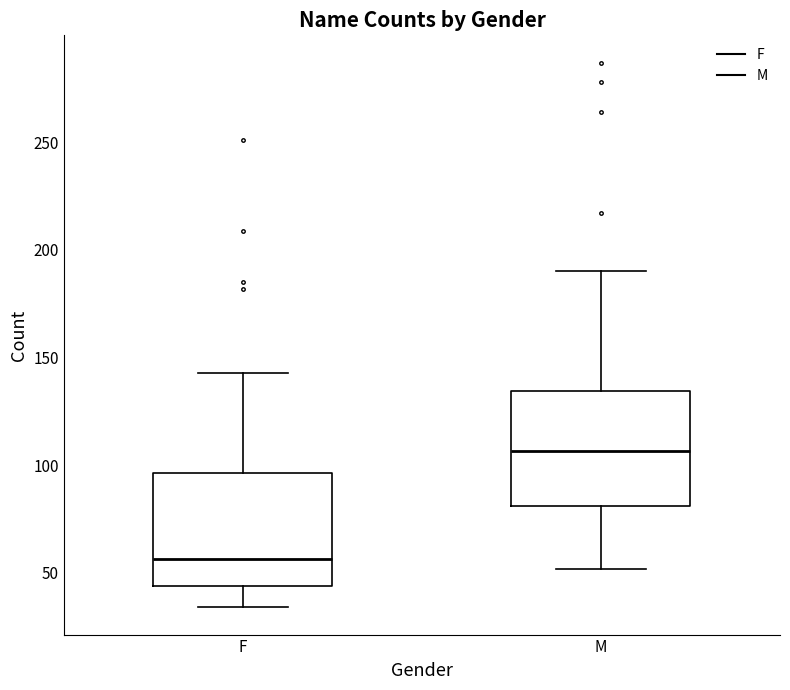

Reading left to right, read every box against the y-axis: the position of its median line, the range the box covers, and the ends of its whiskers. The values are not printed on the chart, so give them approximately, as read against the axis.

F: median 55, box 45 to 95, whiskers 35 to 145
M: median 105, box 80 to 135, whiskers 50 to 190